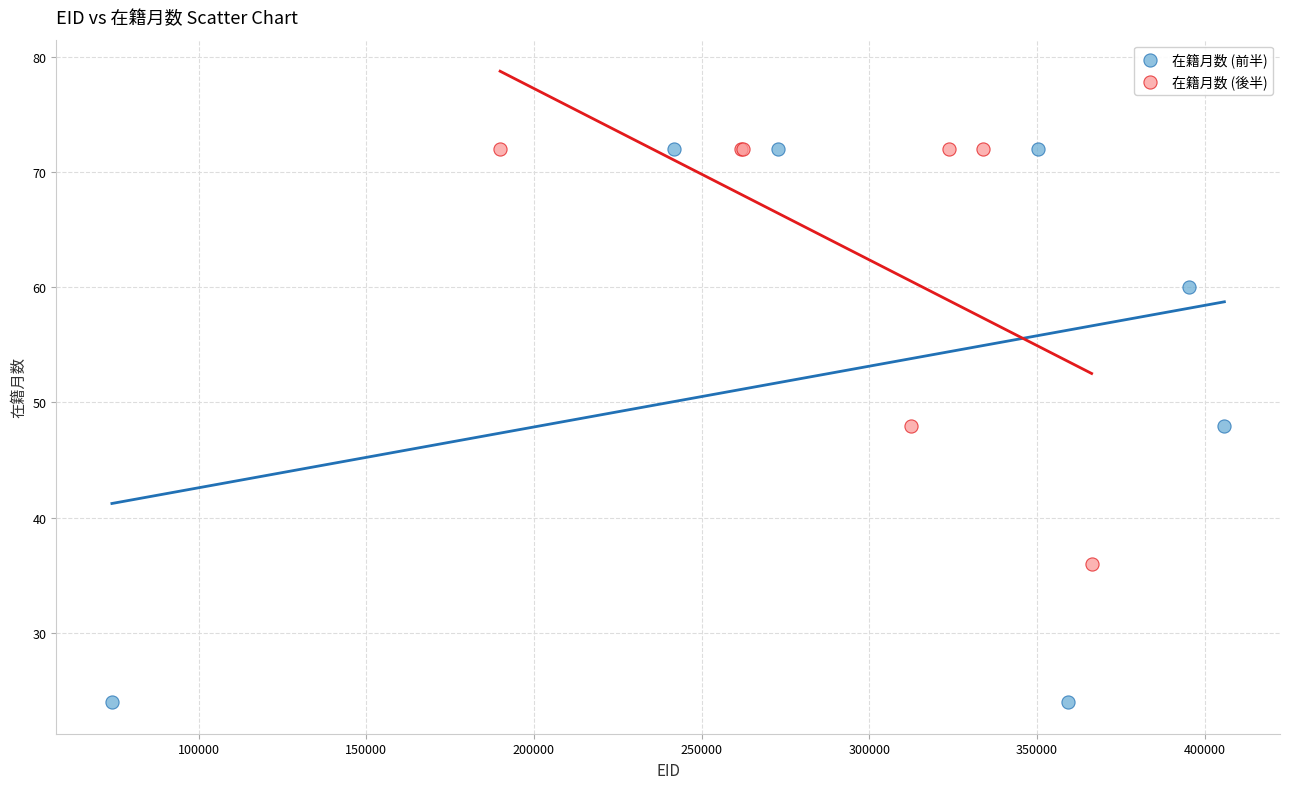

Which series reaches the minimum Y coordinate?

在籍月数 (前半)